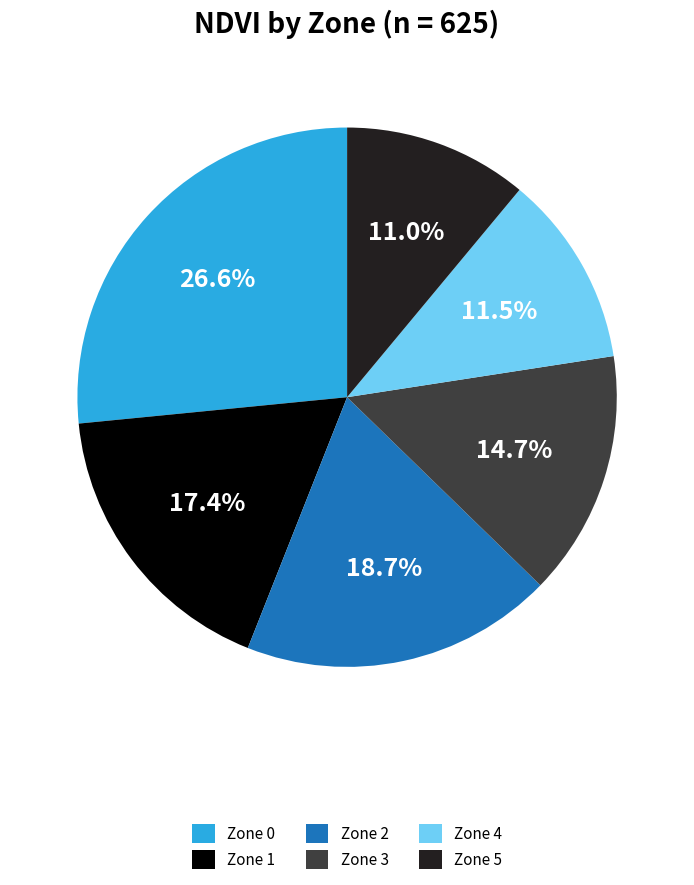

Is Zone 0 the majority of the pie?

No